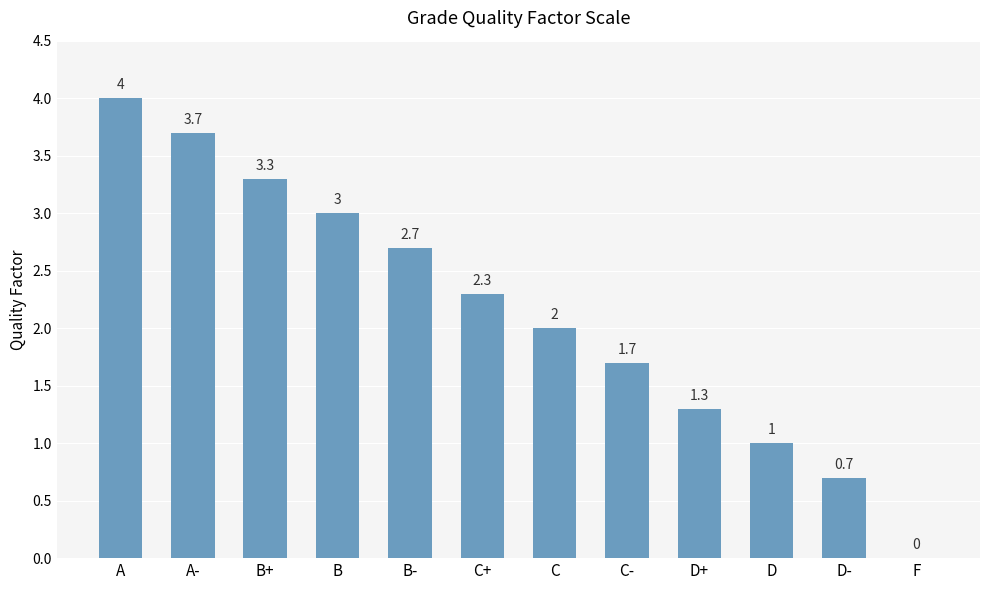

What is the difference between the values at D+ and B-?

1.4